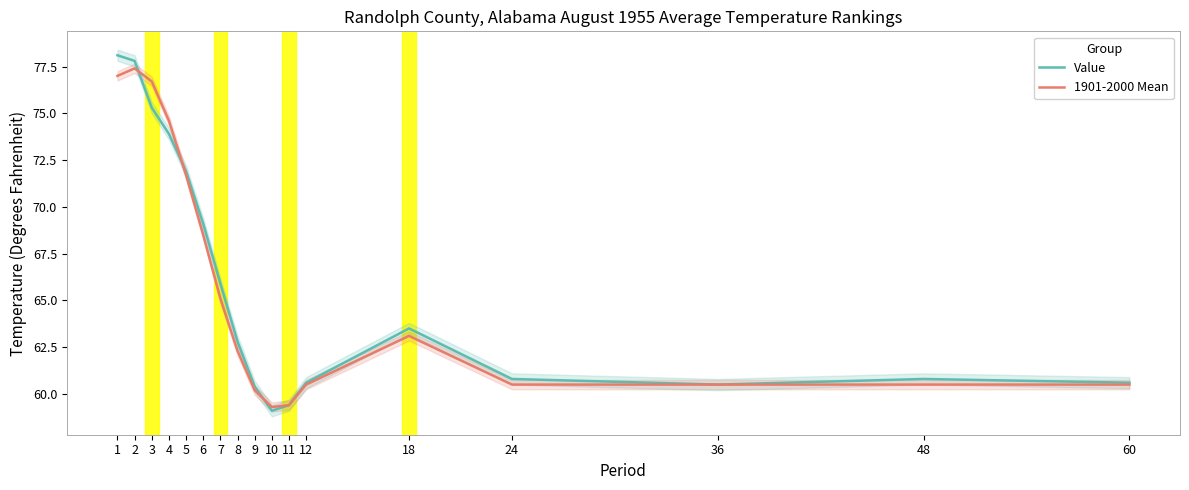

What is the difference between the second highest and second lowest values in the 1901-2000 Mean series?

17.6